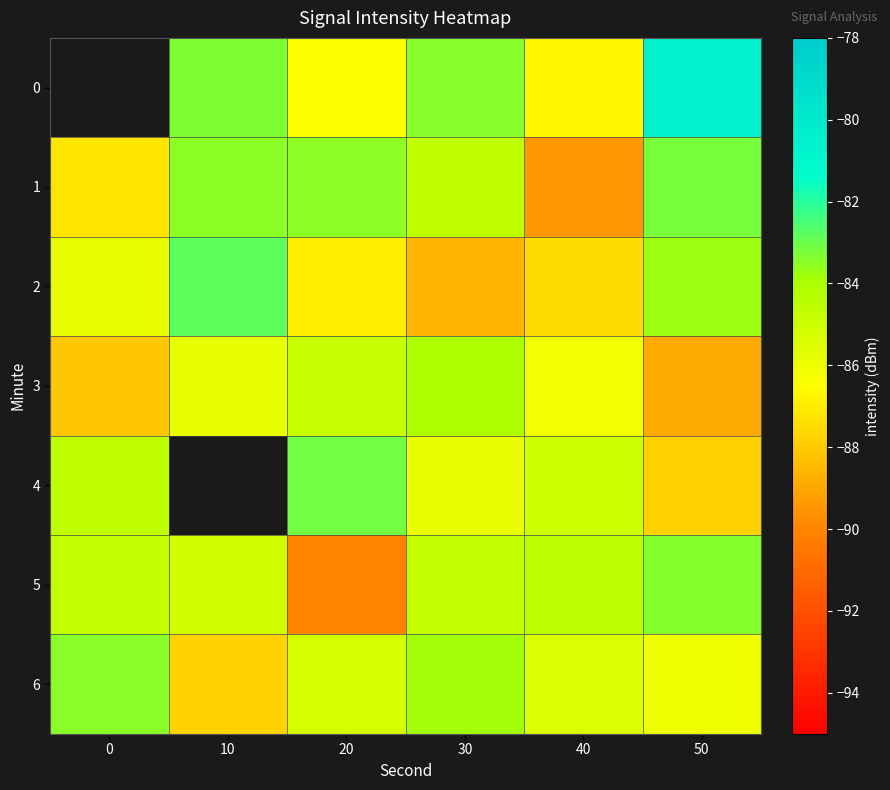

Rank the categories by 5 value from highest to lowest.

50, 40, 0, 30, 10, 20